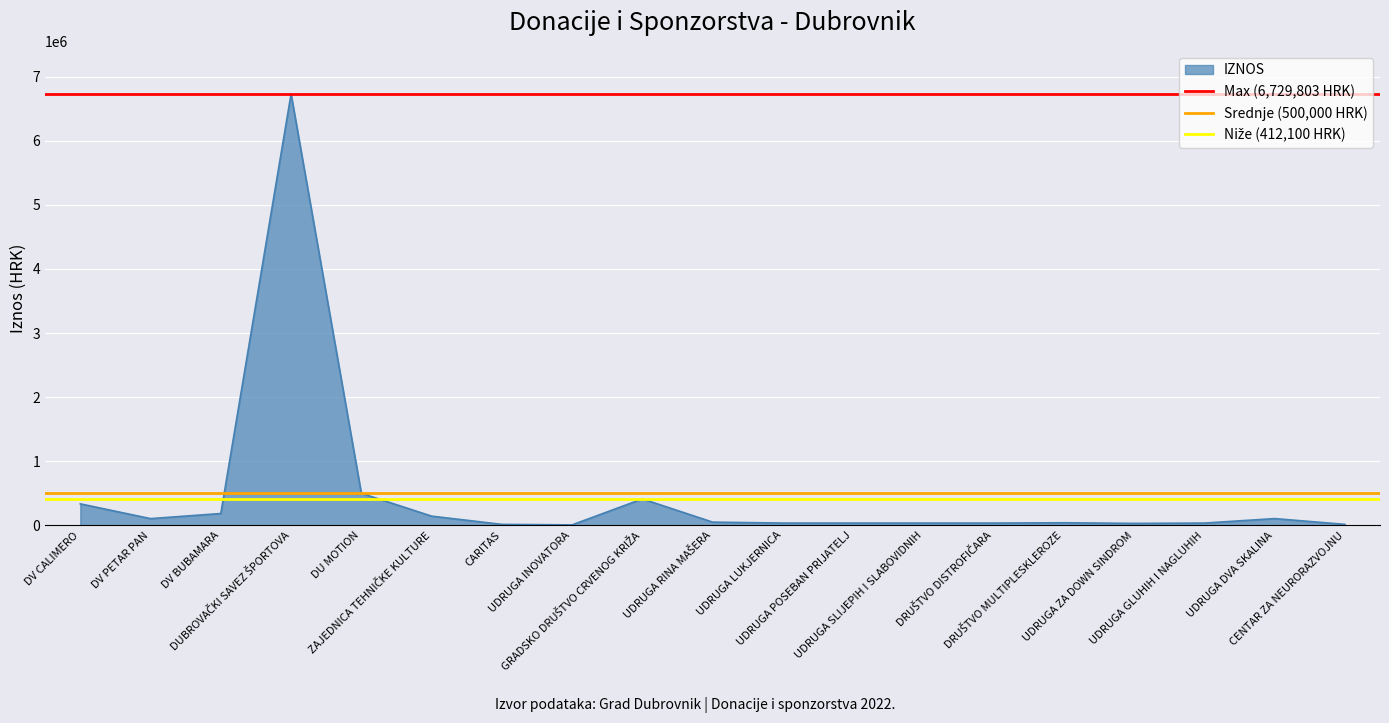

The value of Srednje (500,000 HRK) at DV PETAR PAN is 500000. True or false?

True